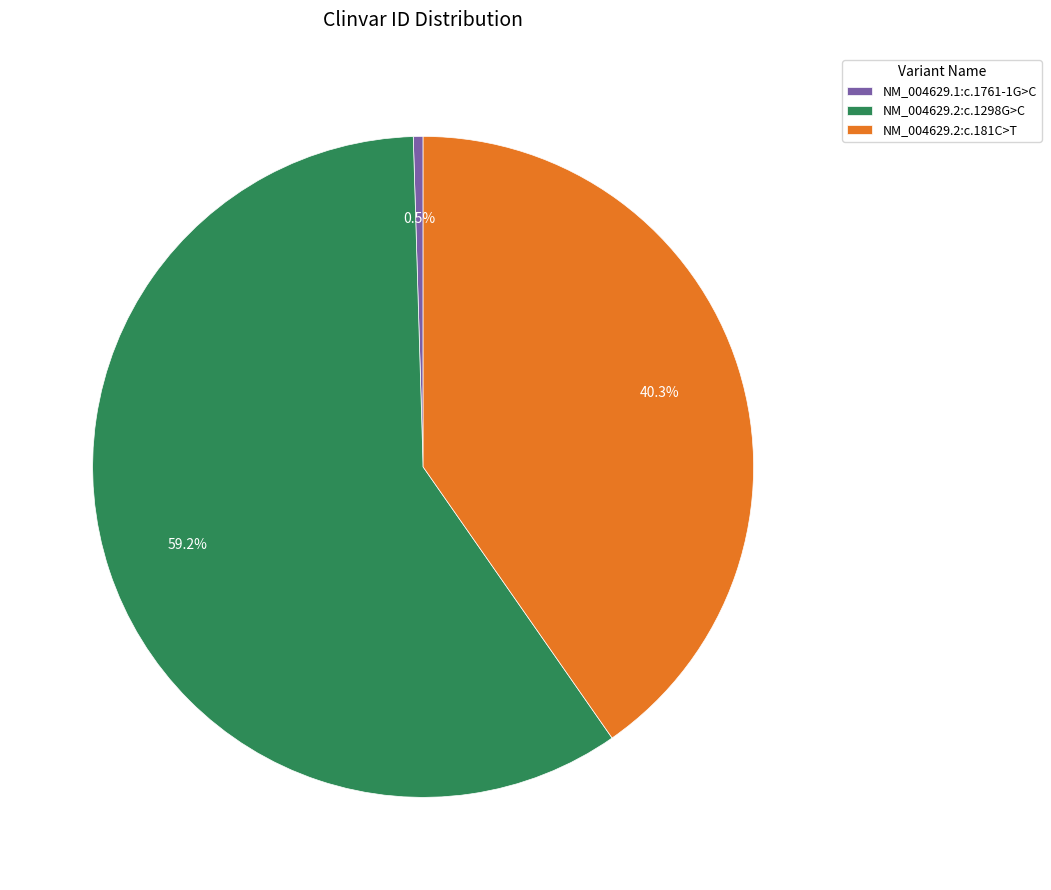

How many slices are in this pie chart?

3